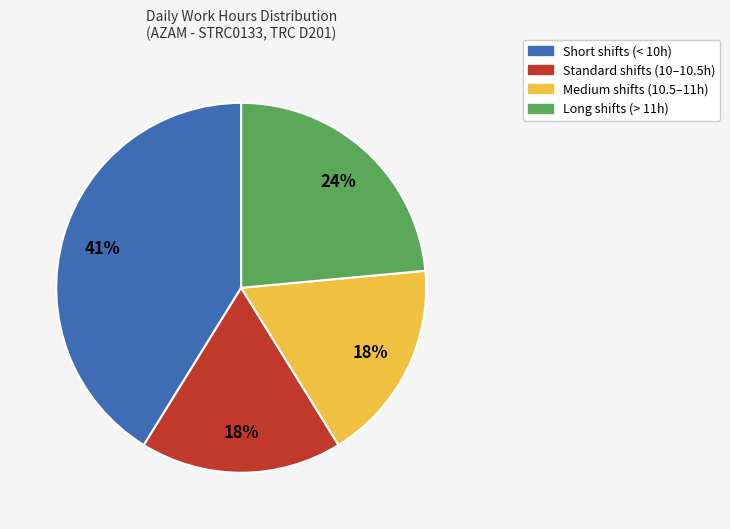

Is Medium shifts (10.5–11h) the majority of the pie?

No